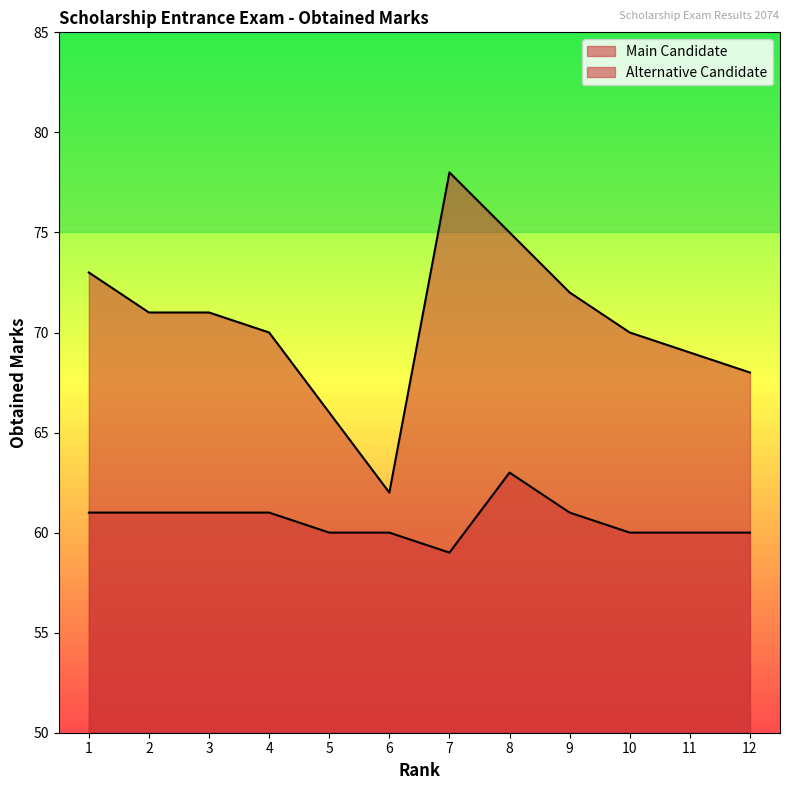

Reading right to left, transcribe all the data shown in this chart.

Main Candidate: 68	69	70	72	75	78	62	66	70	71	71	73
Alternative Candidate: 60	60	60	61	63	59	60	60	61	61	61	61